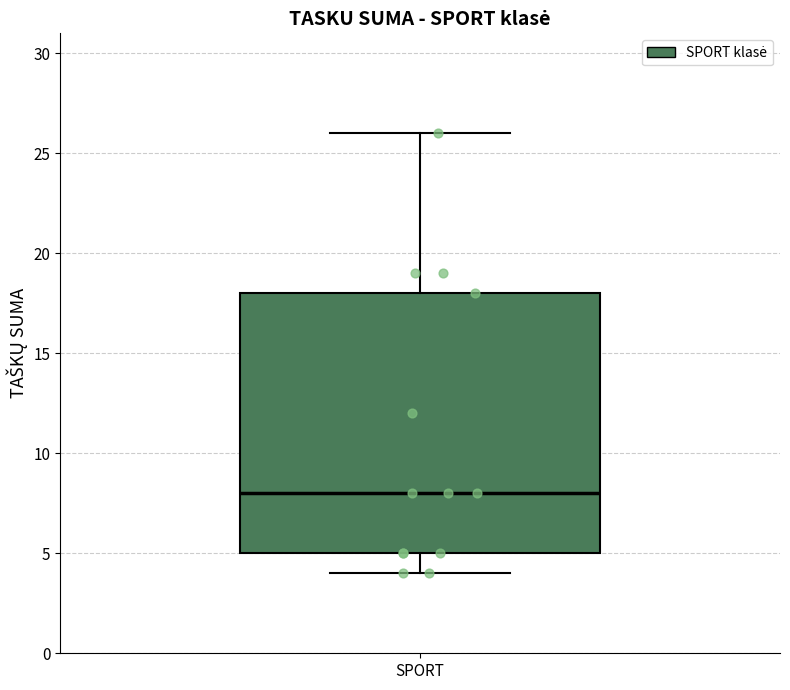

Transcribe this box plot: give where the median line is, the range the box spans, and where the two whiskers end, as read against the y-axis. The values are not printed on the chart, so give them approximately, as read against the axis.

median 8, box 5 to 18, whiskers 4 to 26